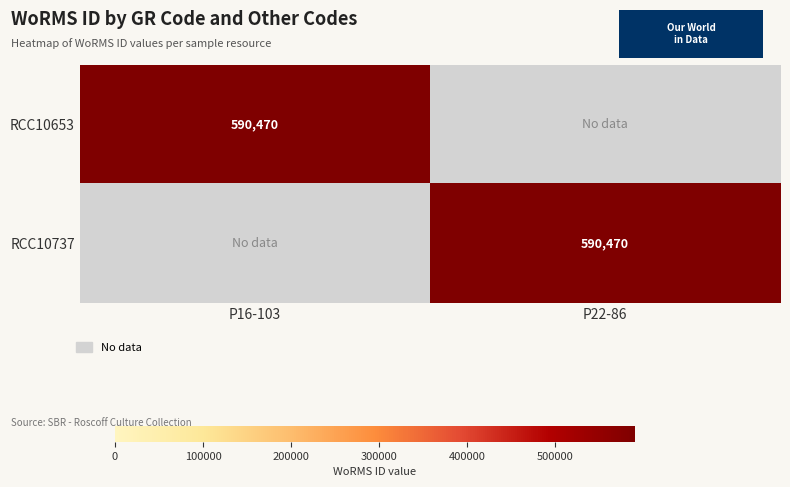

The value of RCC10653 at P16-103 is 295196. True or false?

False